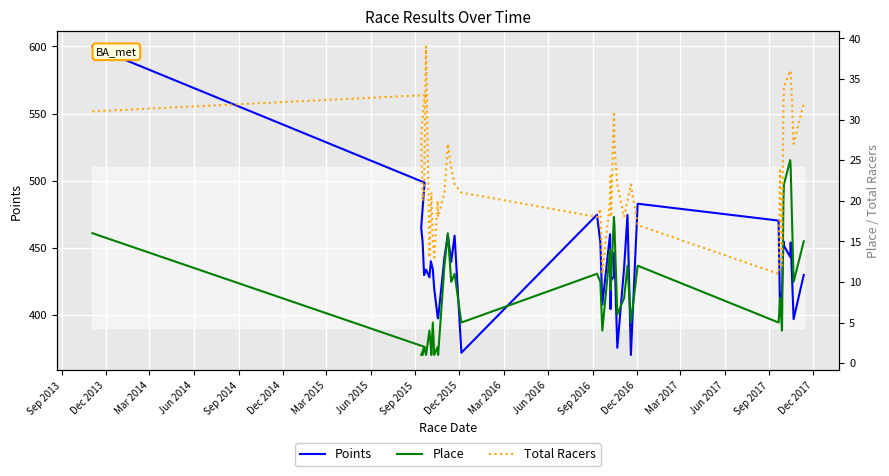

What is the difference between the maximum and minimum values in the Place series?

24.0